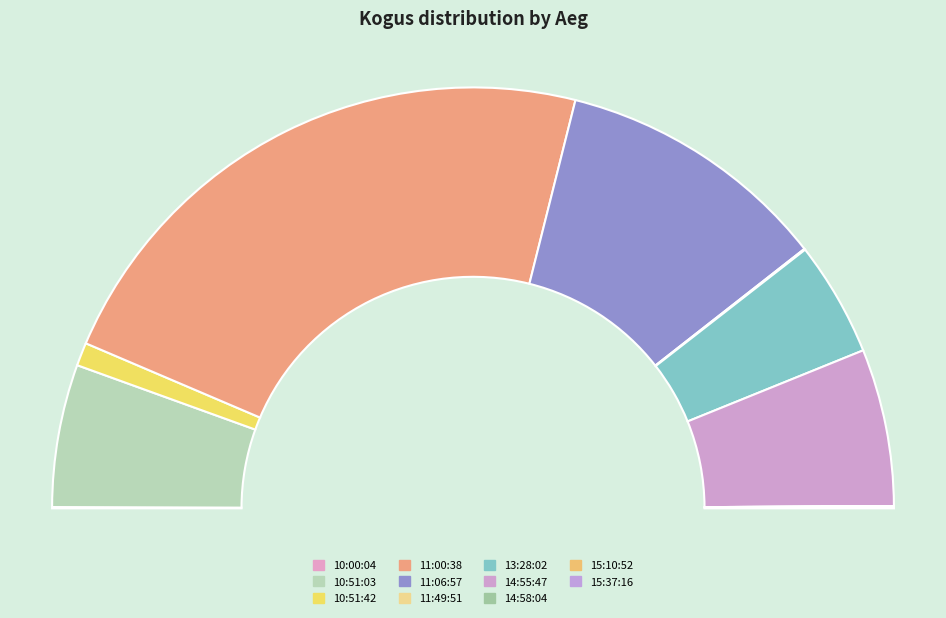

Count the number of slices in the pie.

11